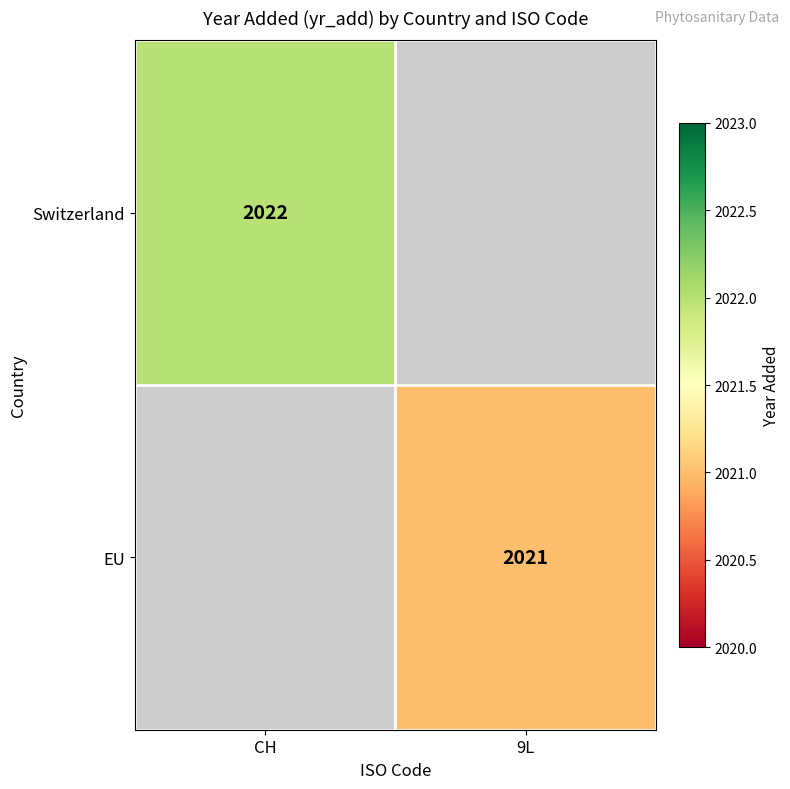

Count the number of data series in this chart.

2